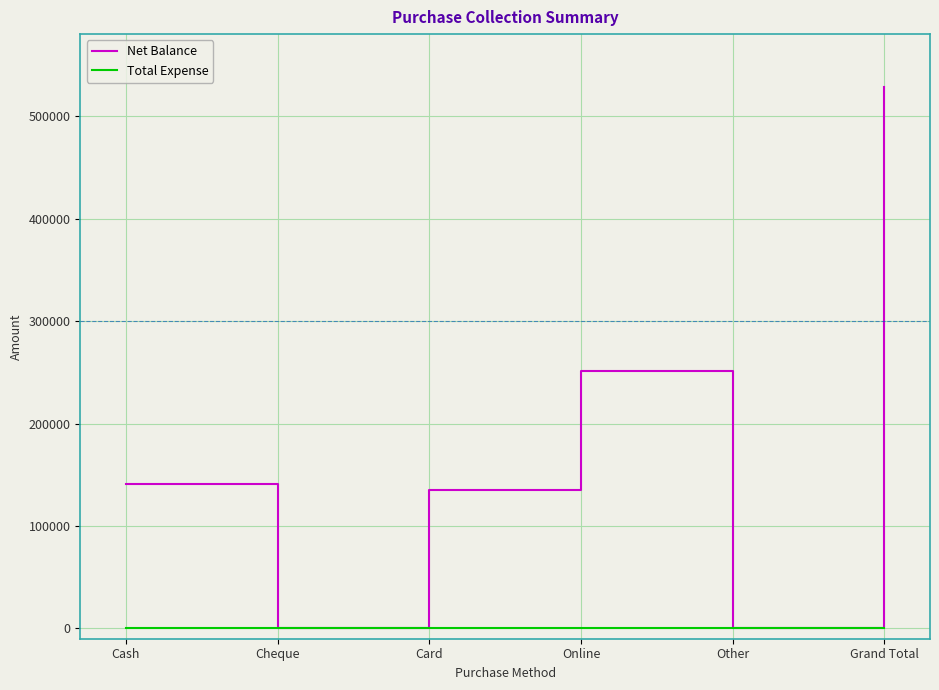

Reading left to right, list all the values displayed in this chart.

Net Balance: 141300	0	135425	251719	0	528444
Total Expense: 0	0	0	0	0	0